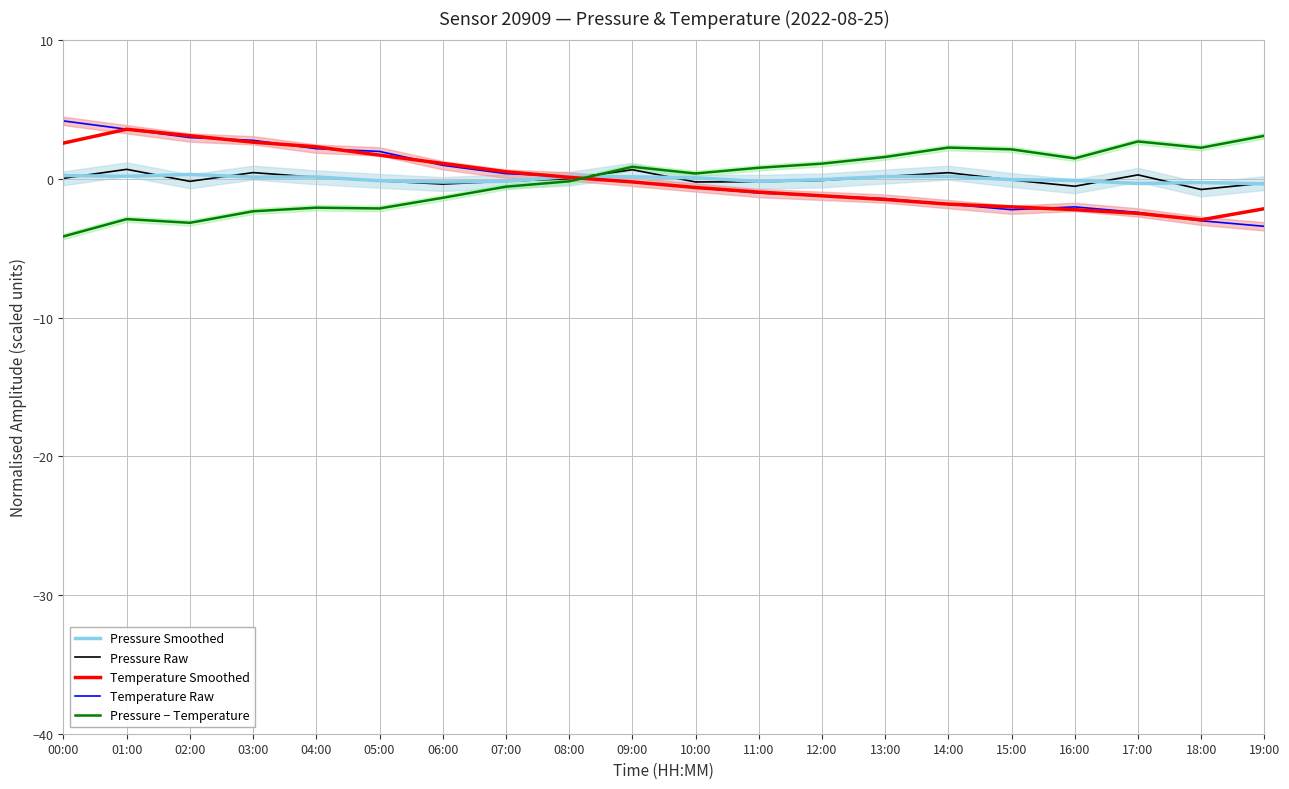

What is the difference between the maximum and second lowest values in the Temperature Raw series?

7.2